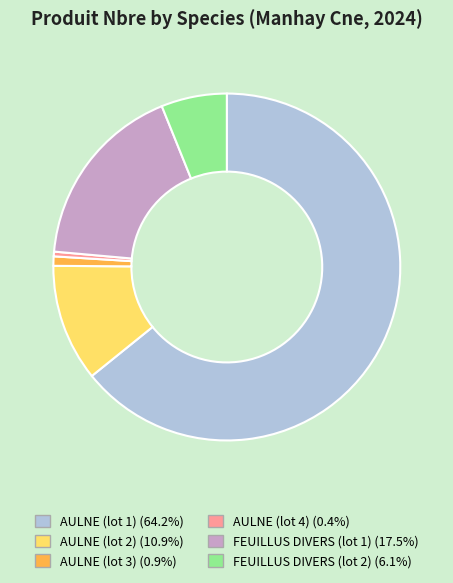

Is AULNE (lot 1) the majority of the pie?

Yes